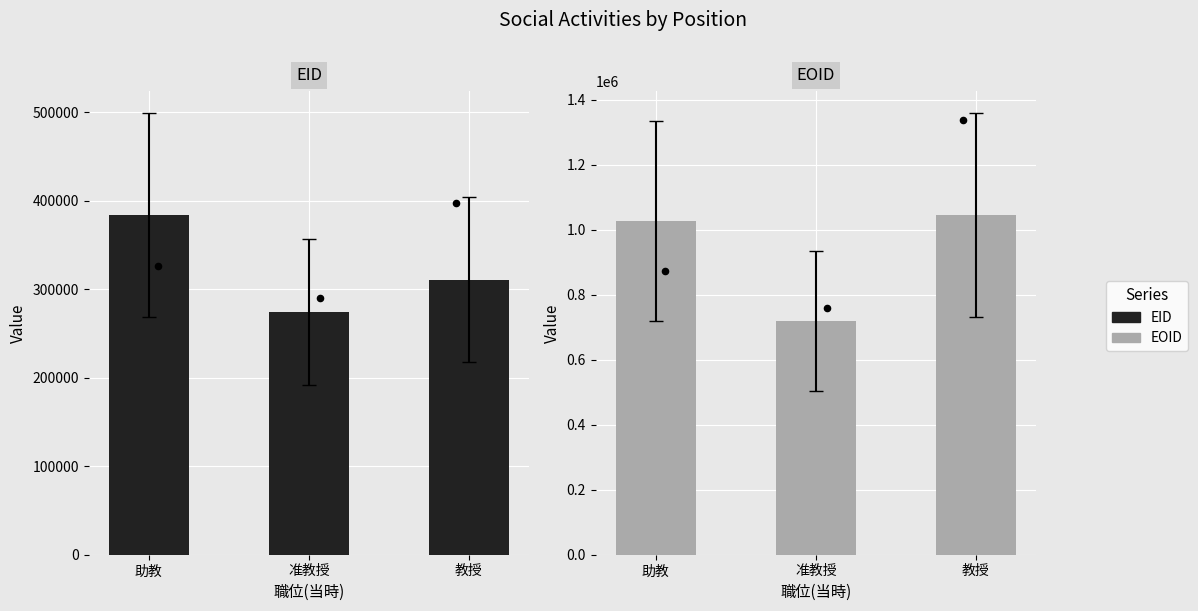

Is the value of EOID at 助教 greater than the value of EID at 准教授?

Yes